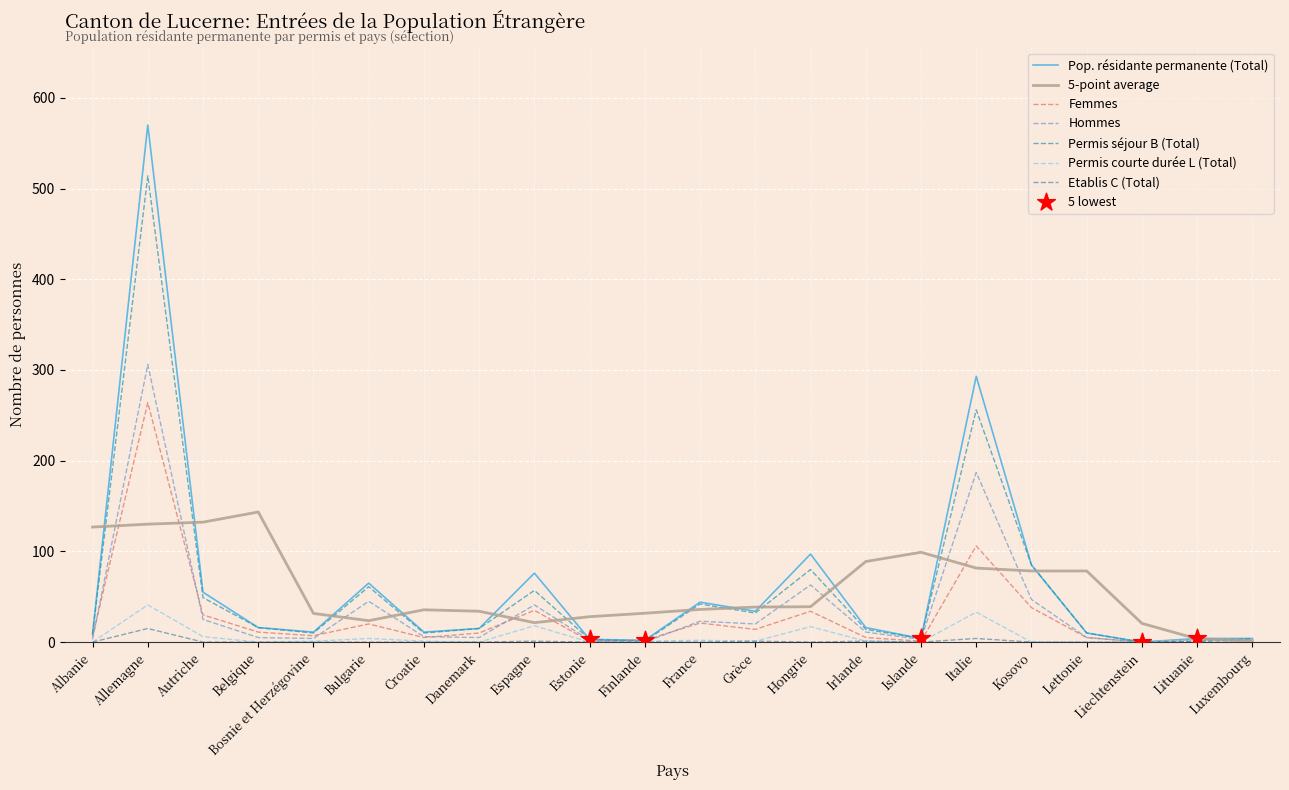

Which series has the largest total across all categories?

Pop. résidante permanente (Total)